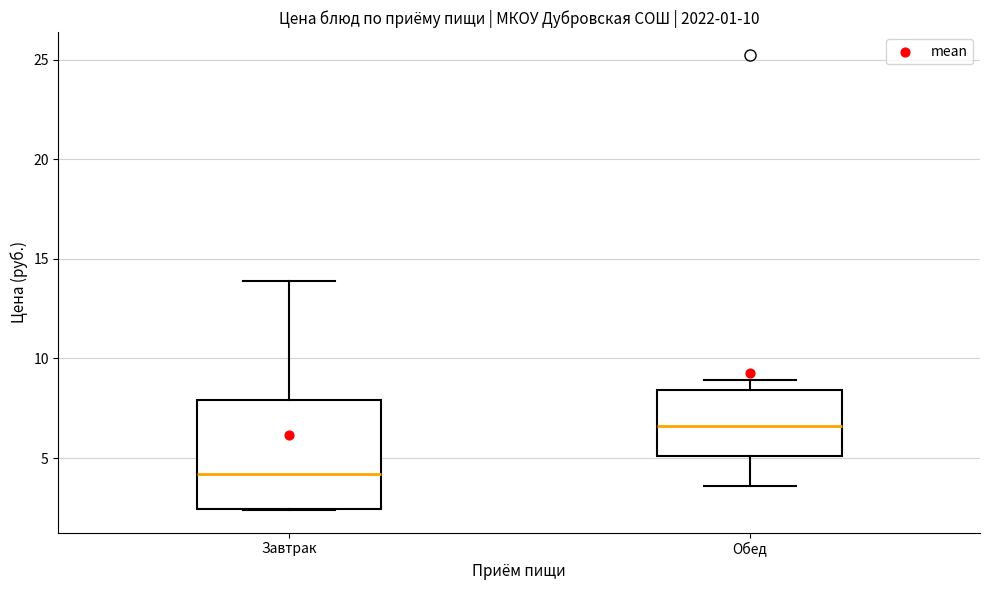

Which box has the highest median line?

Обед